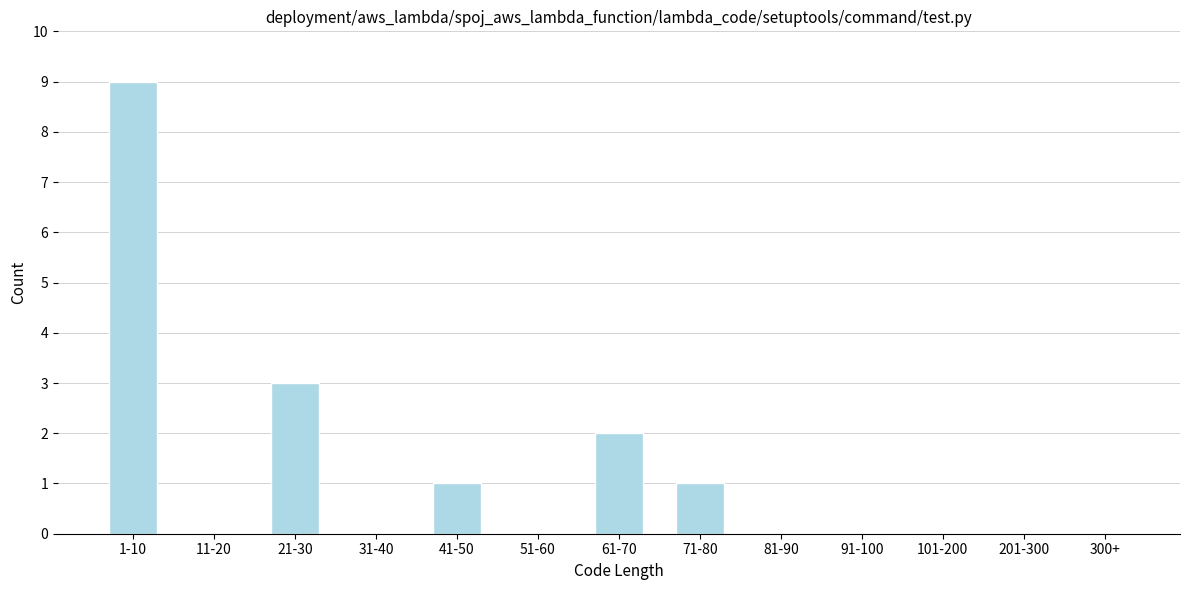

Reading left to right, what are all the values shown in this chart?

1-10=9	11-20=0	21-30=3	31-40=0	41-50=1	51-60=0	61-70=2	71-80=1	81-90=0	91-100=0	101-200=0	201-300=0	300+=0